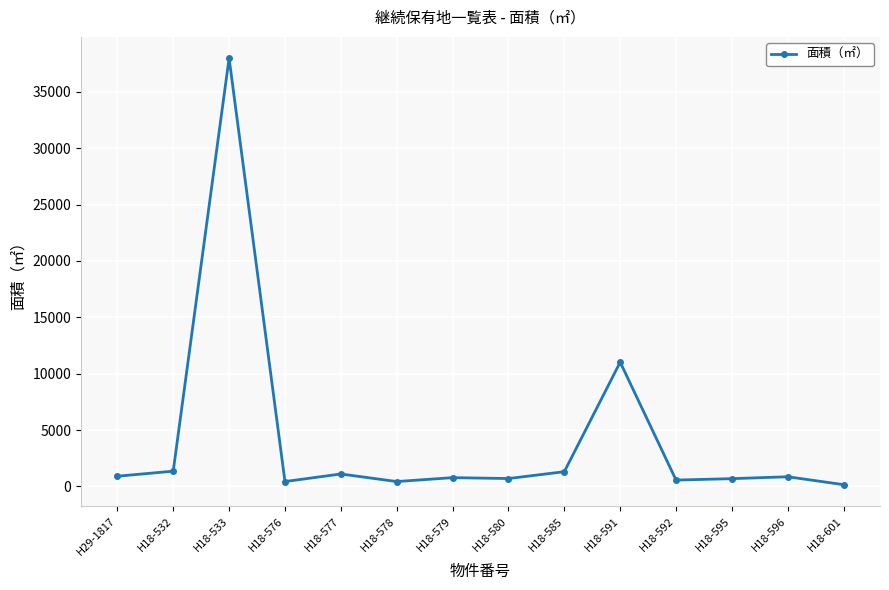

Which has a higher value, H18-533 or H18-577?

H18-533